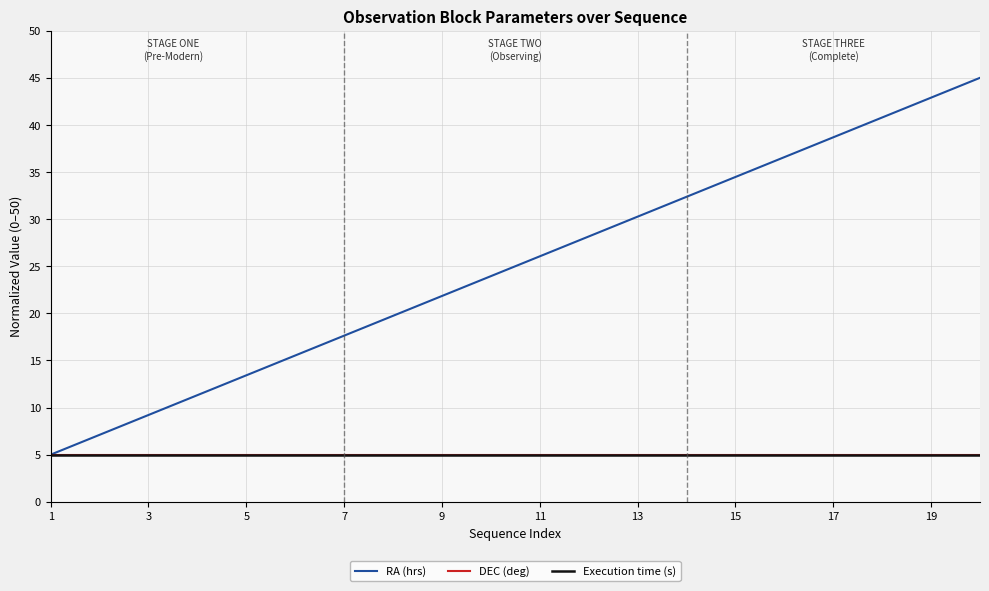

What is the difference between the maximum and minimum values in the RA (hrs) series?

40.0